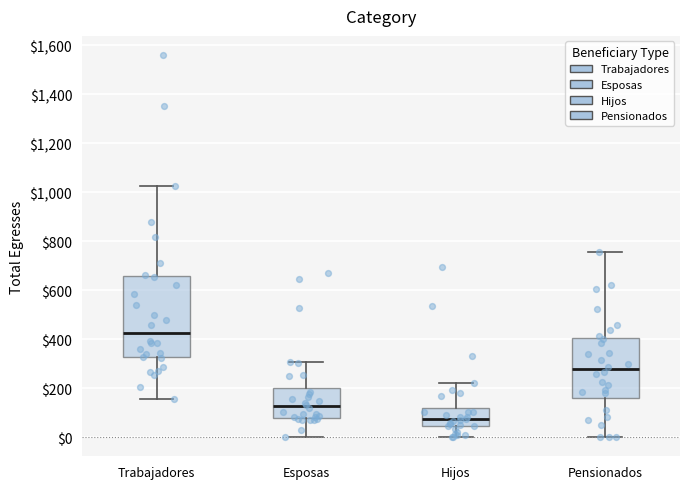

Which box's median line is the lowest?

Hijos